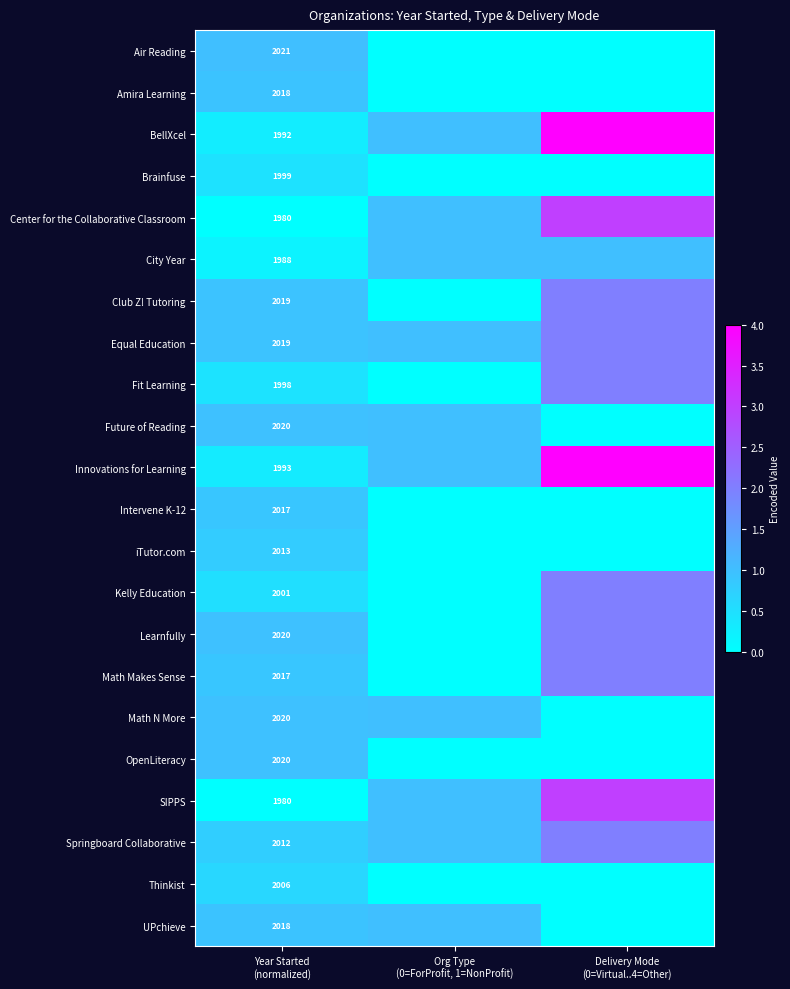

Where is Fit Learning nearest to the value 1?

Year Started (normalized)